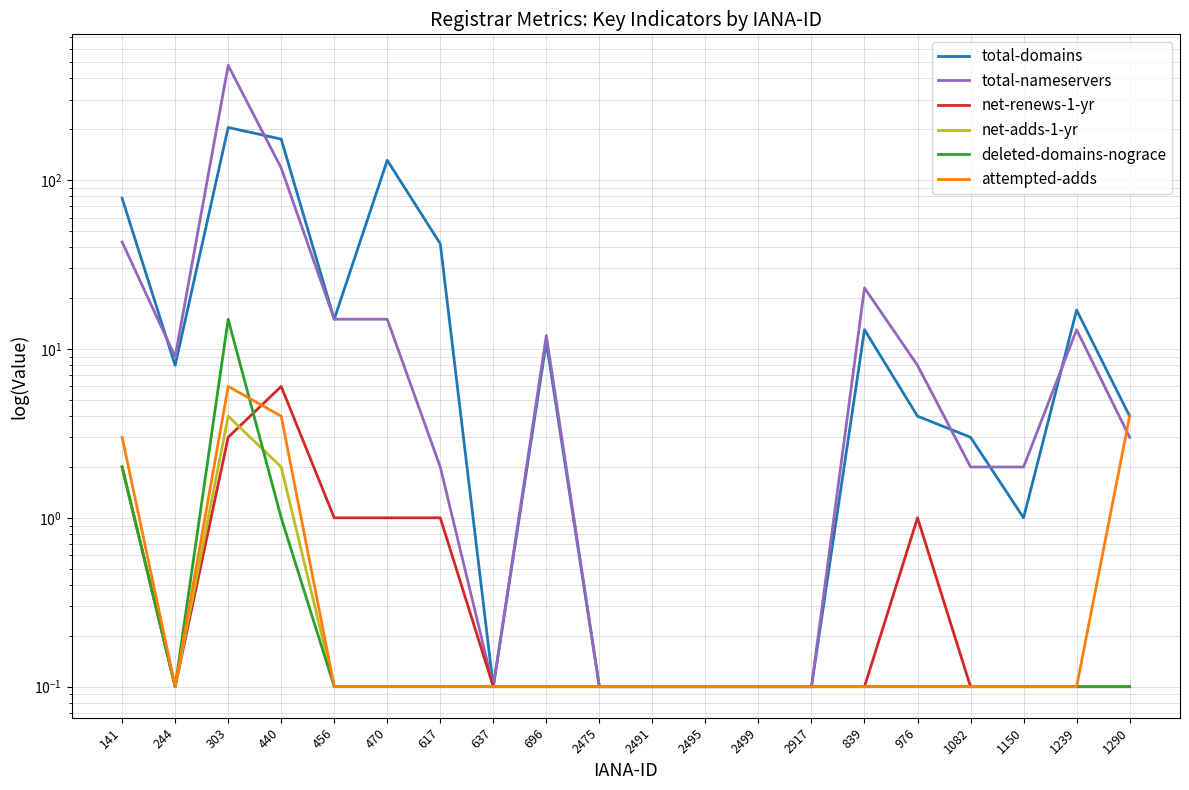

What value does the total-domains series have at 2475?

0.1